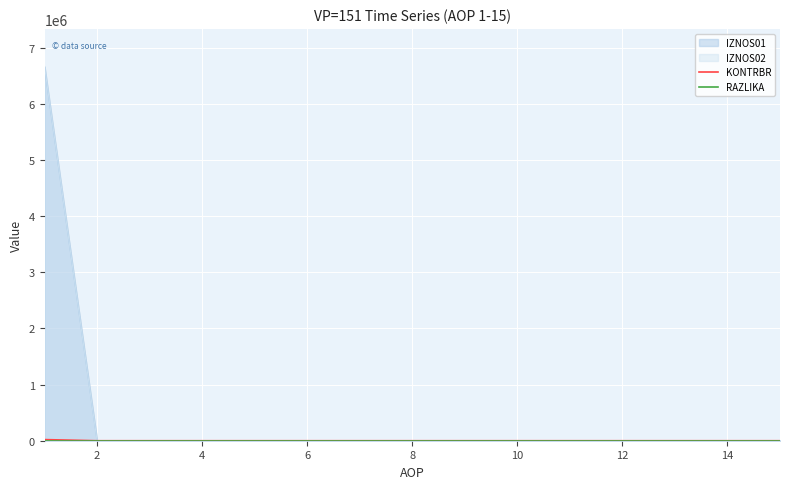

True or false: RAZLIKA and KONTRBR intersect in this chart.

False